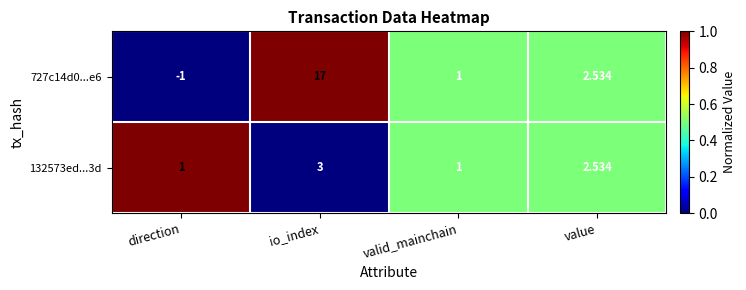

At which label does 727c14d0...e6 reach its minimum?

direction